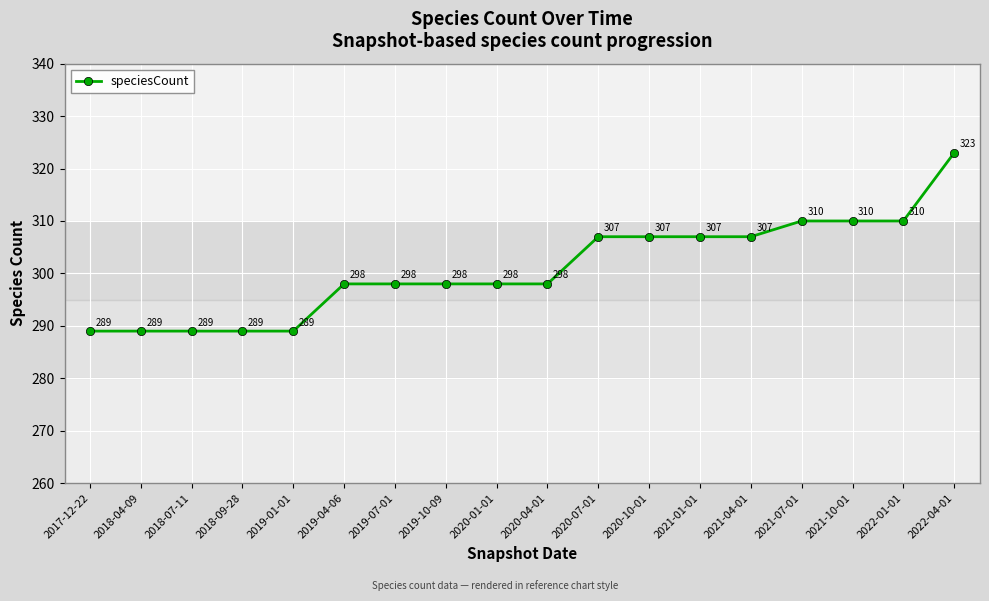

Does the chart display data point markers on the line(s)?

Yes